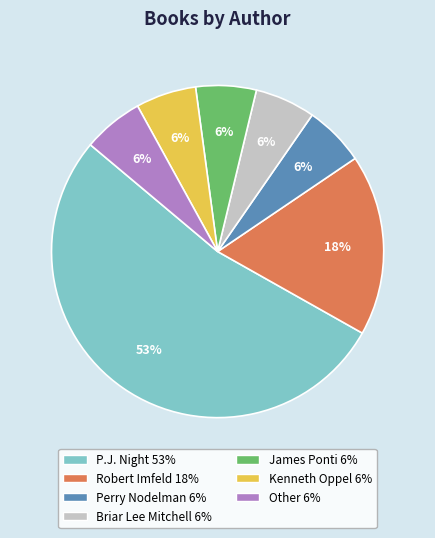

Which slice is the largest?

P.J. Night